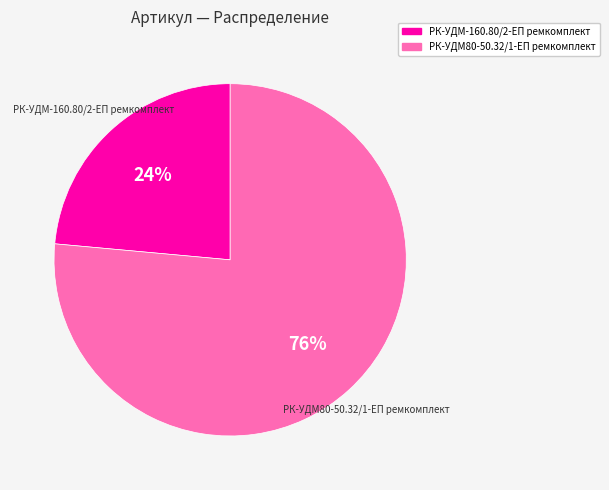

How many slices are in this pie chart?

2